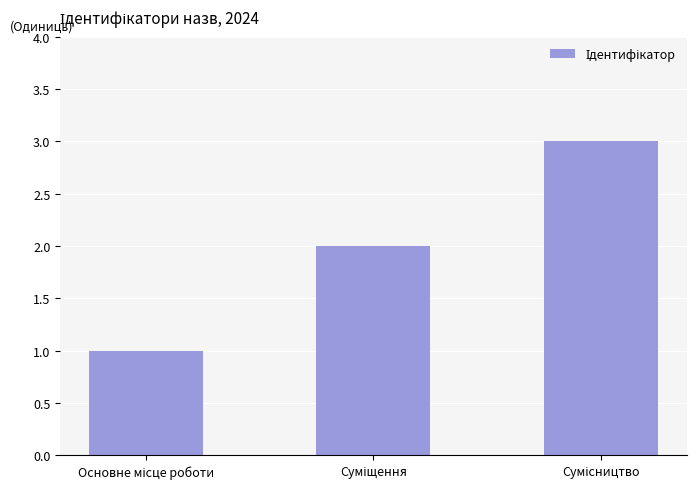

Reading left to right, list all the values displayed in this chart.

1	2	3